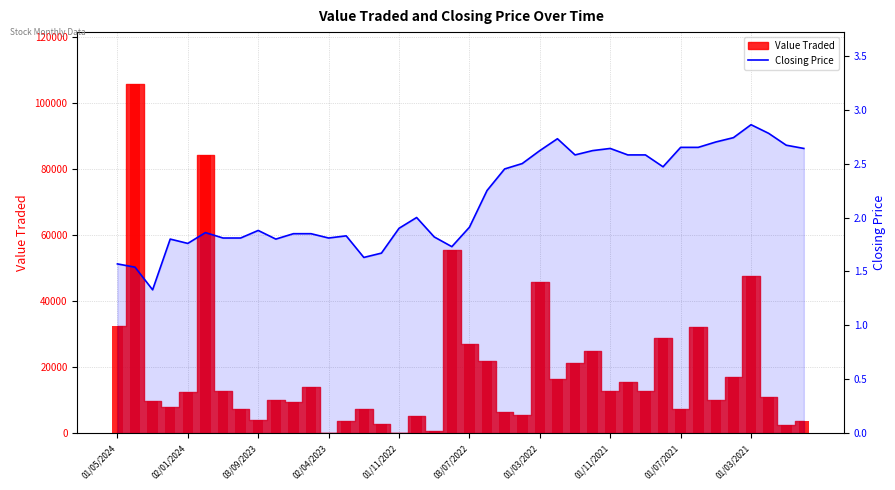

What is the ratio of the value at 19 to the value at 27?

0.7